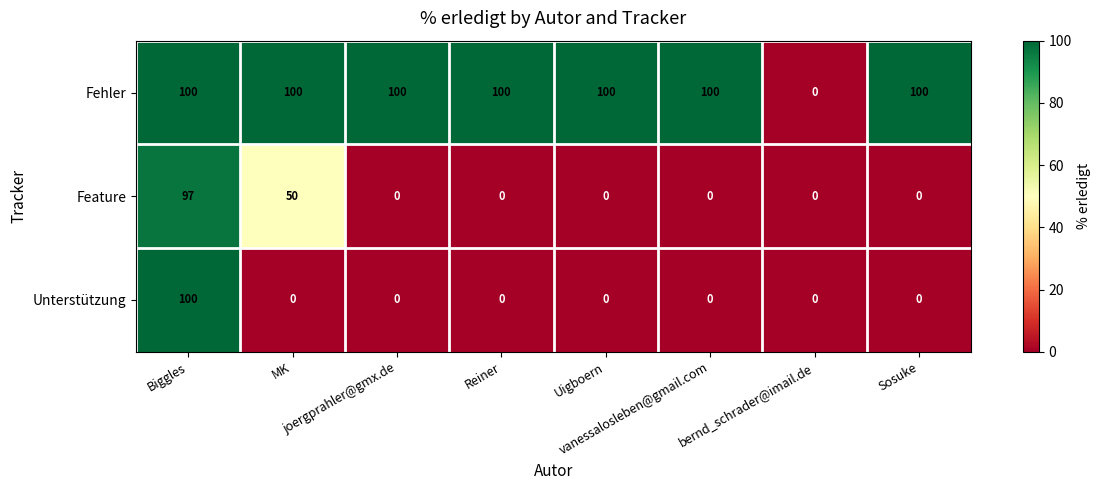

What is the maximum value for Feature?

97